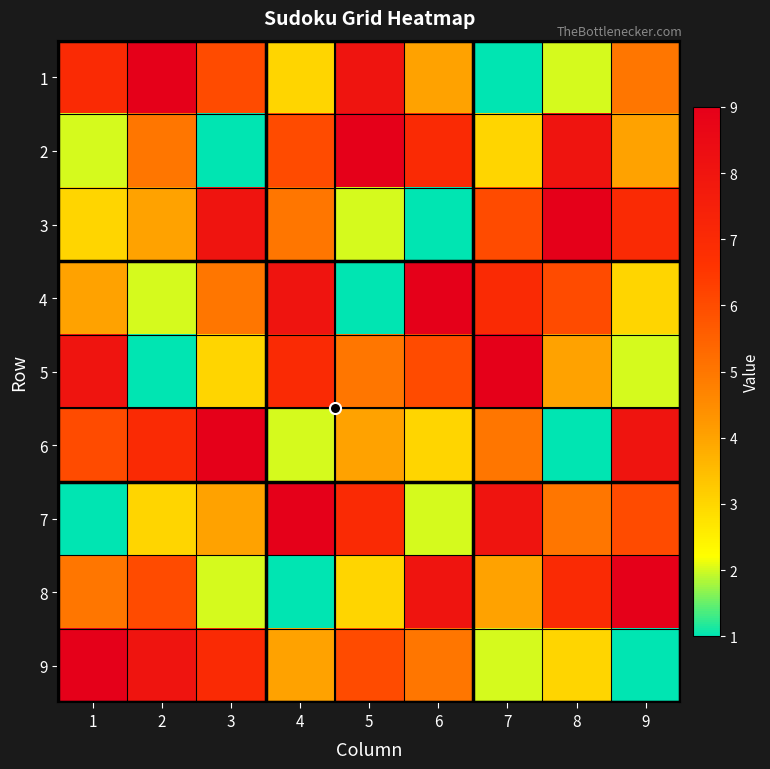

What is the spread (max minus min) of values at 1?

8